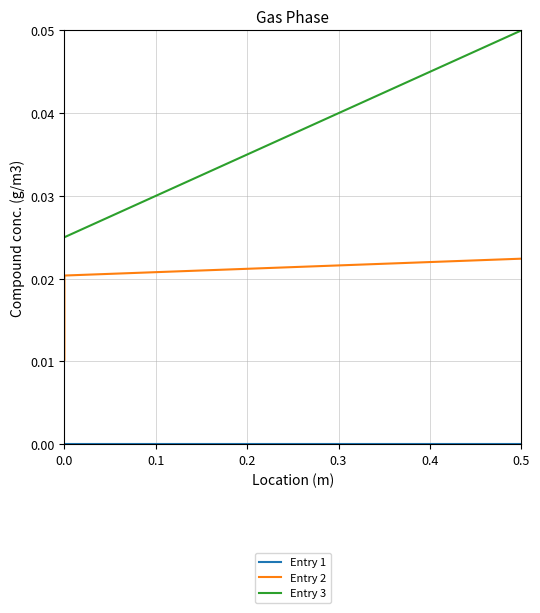

What are all the series names shown in the legend?

Entry 1, Entry 2, Entry 3